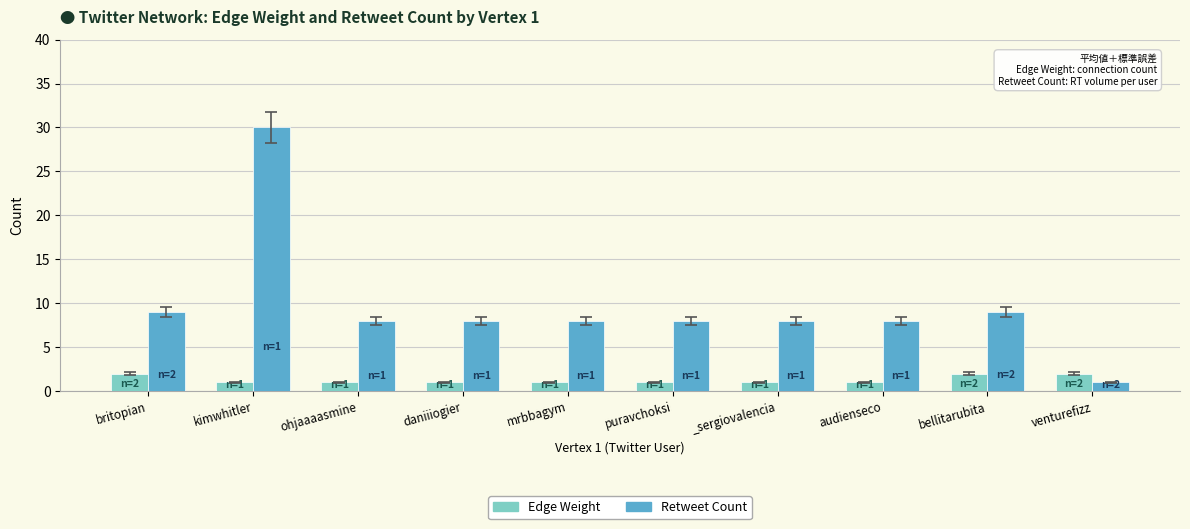

Is it true that Retweet Count equals 13 at britopian?

False